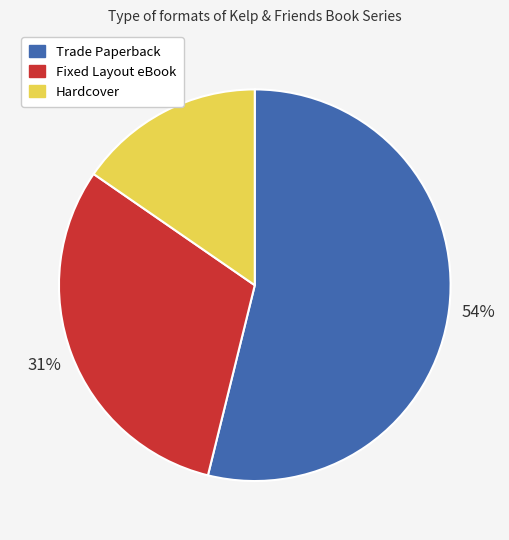

What is the smallest slice in the pie chart?

Hardcover